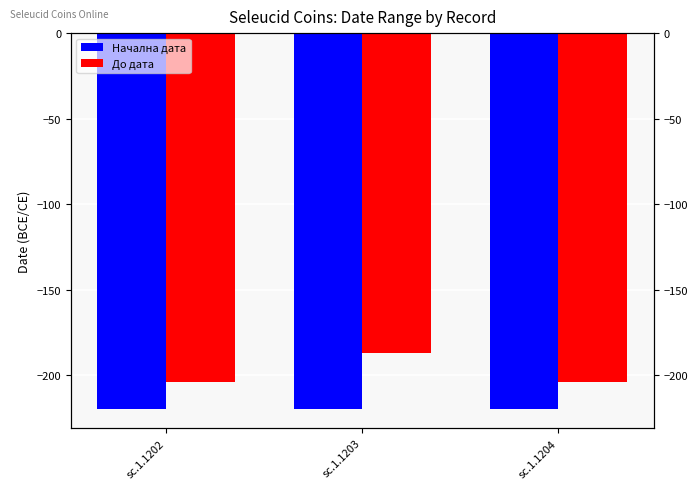

What is the lowest value of the До дата series?

-204